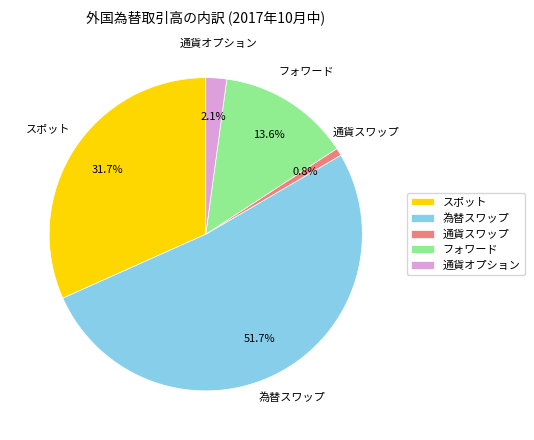

Count the number of slices in the pie.

5